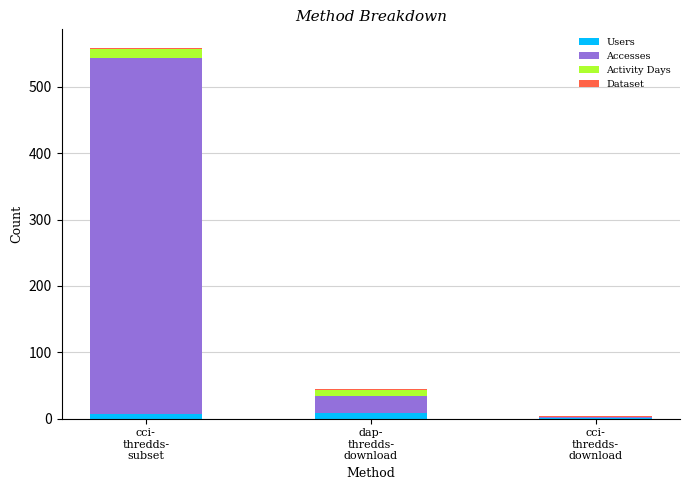

How many data points does each series have?

3